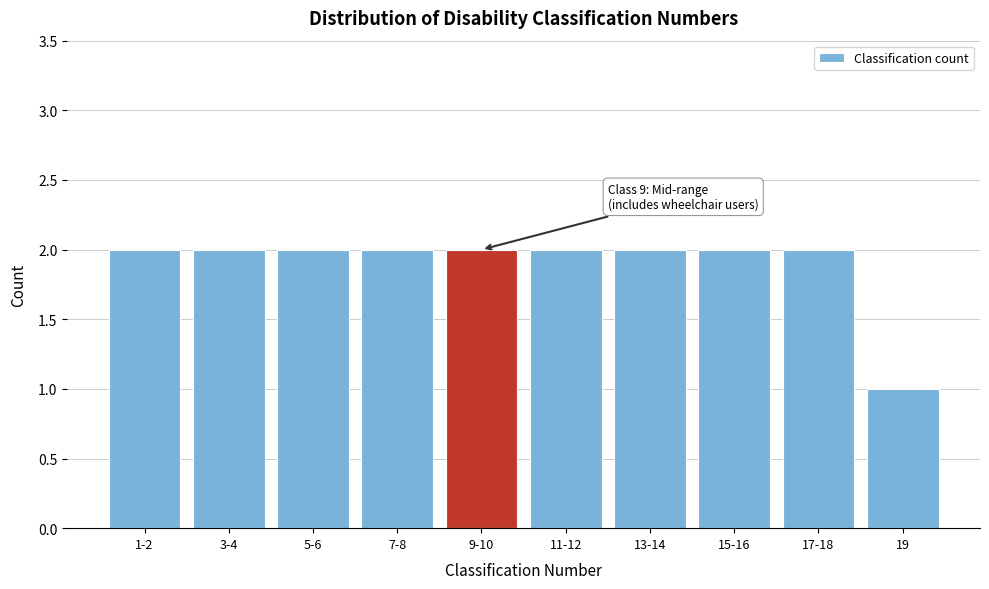

Reading right to left, extract all data points from this chart.

1	2	2	2	2	2	2	2	2	2